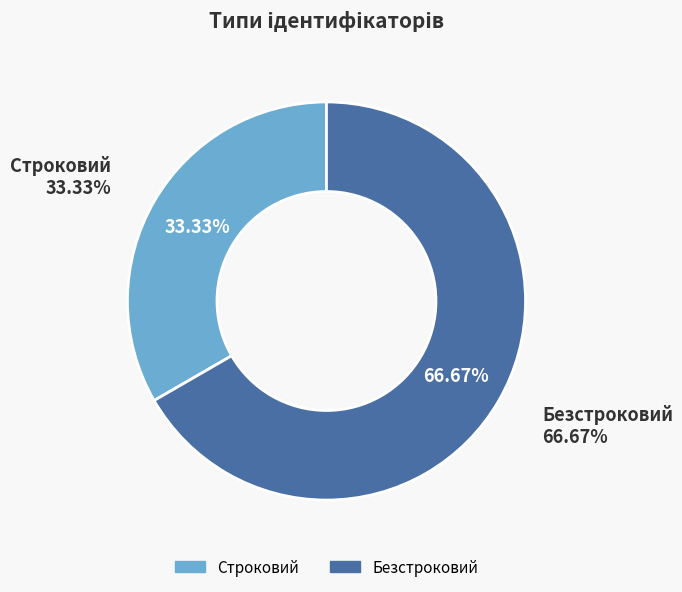

What is the total percentage of Безстроковий and Строковий?

100.0%